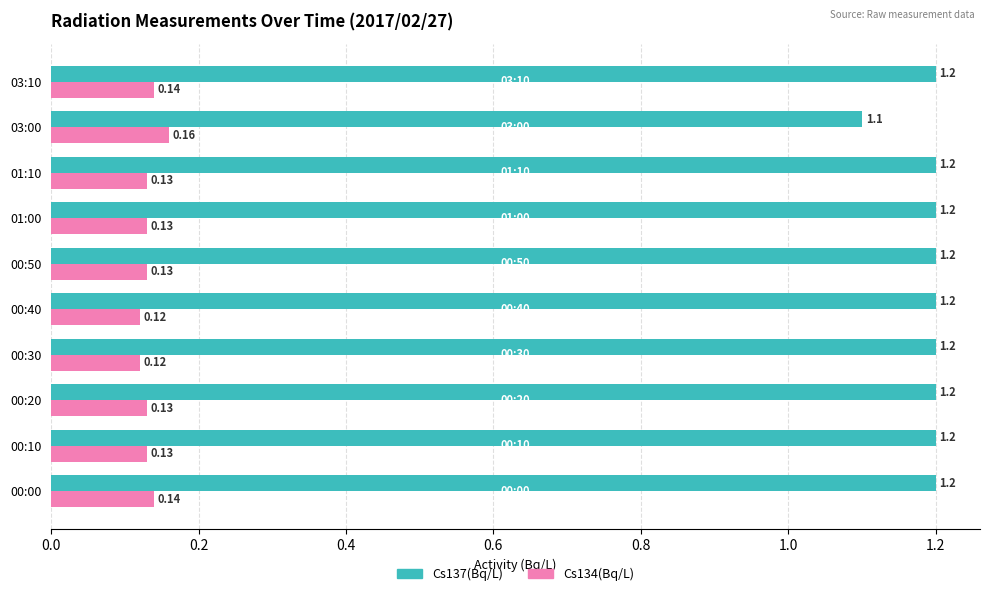

What is the spread (max minus min) of values at 00:10?

1.1